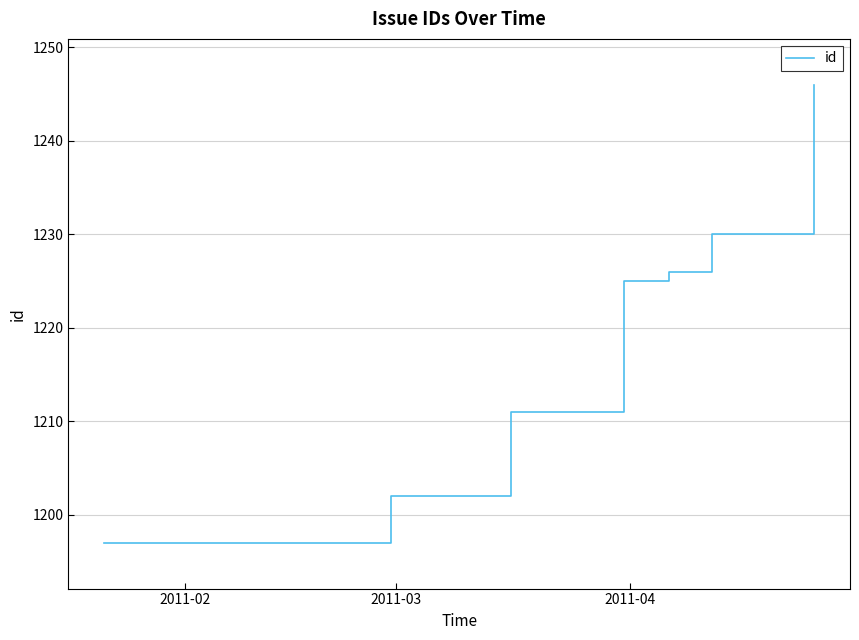

What is the sum of all values?

8537